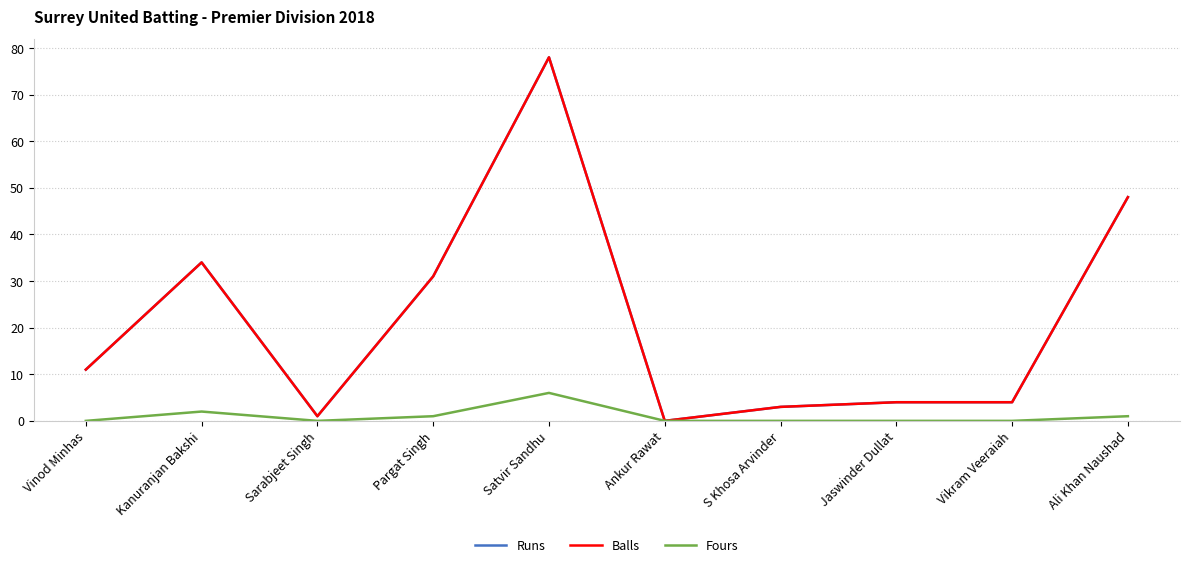

True or false: Fours and Balls intersect in this chart.

False